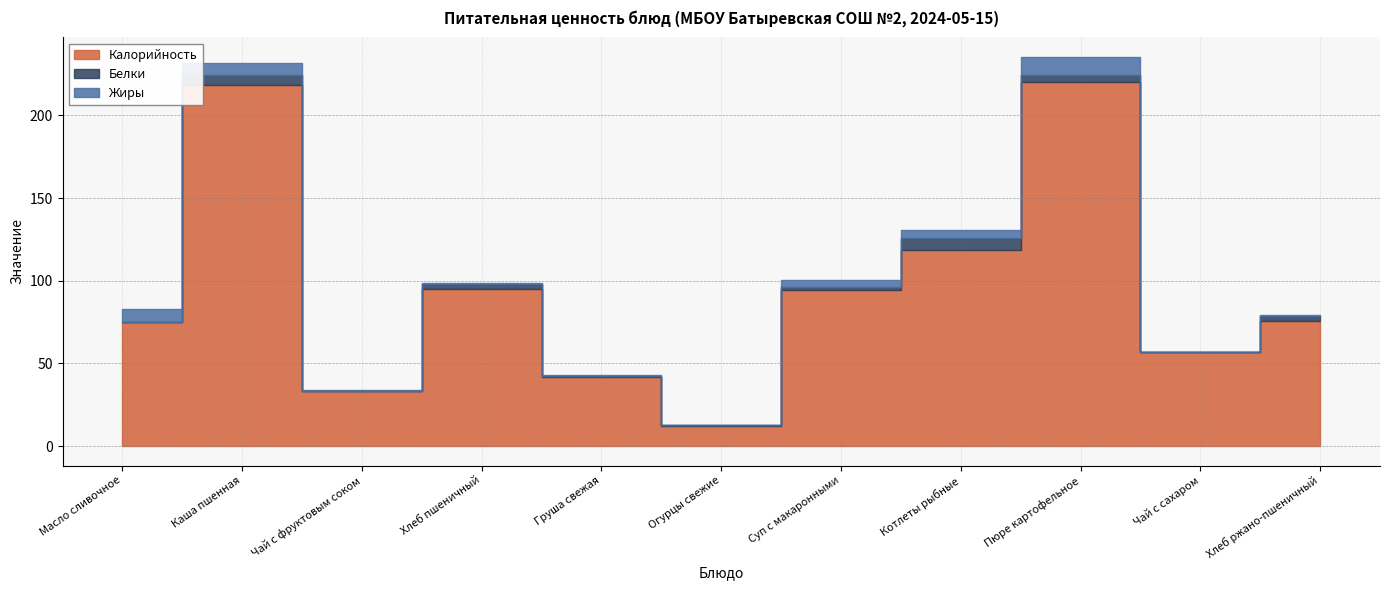

At which category is the sum across all series the highest?

Пюре картофельное